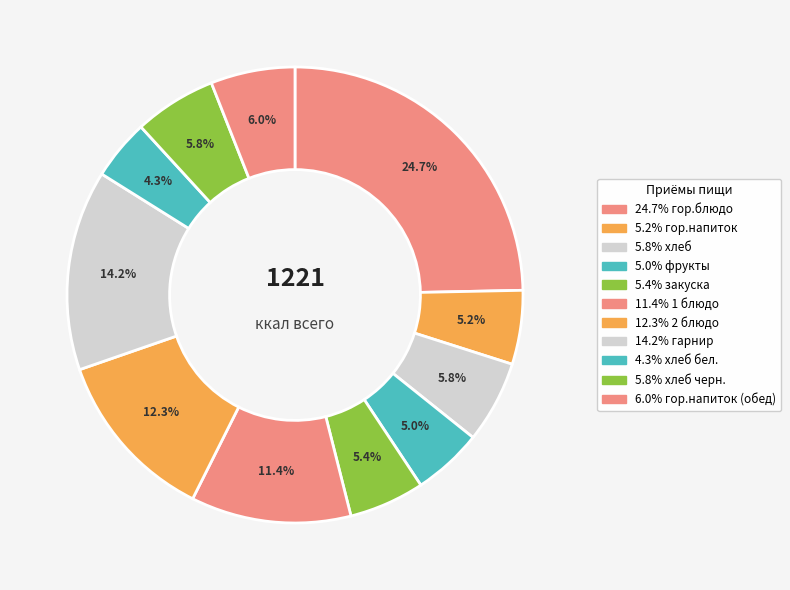

How many segments does this pie chart have?

11